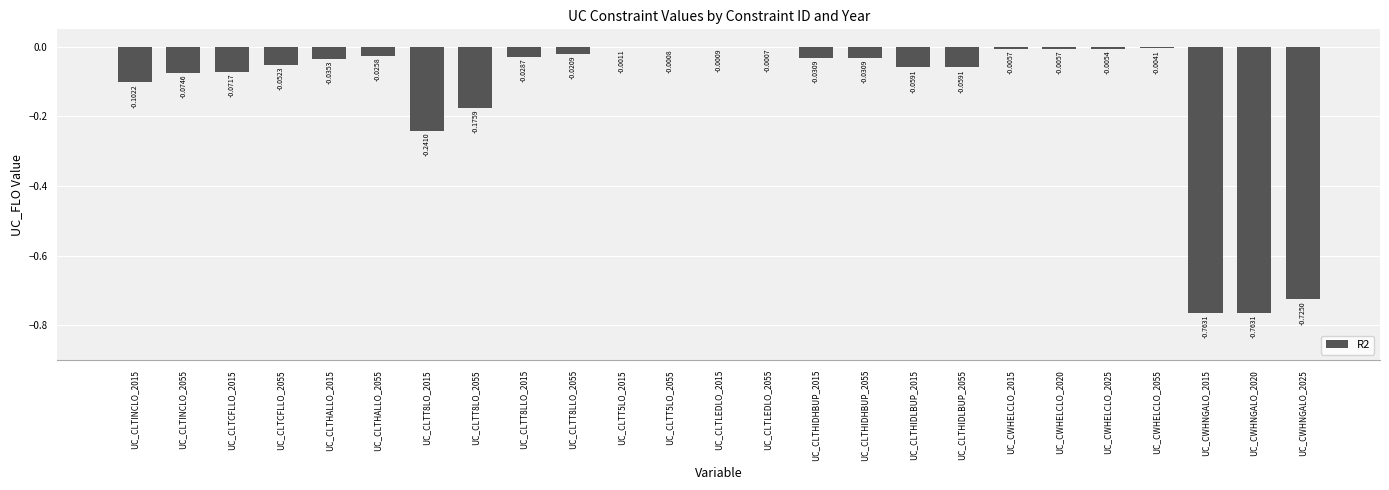

What is the sum of all values?

-3.3